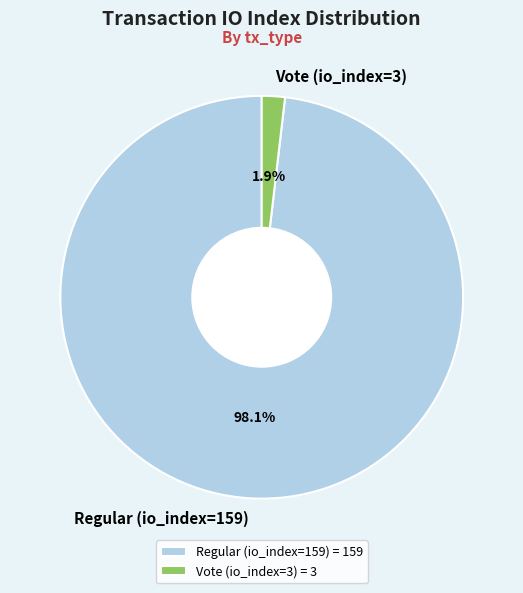

Which has a higher value, Regular (io_index=159) or Vote (io_index=3)?

Regular (io_index=159)